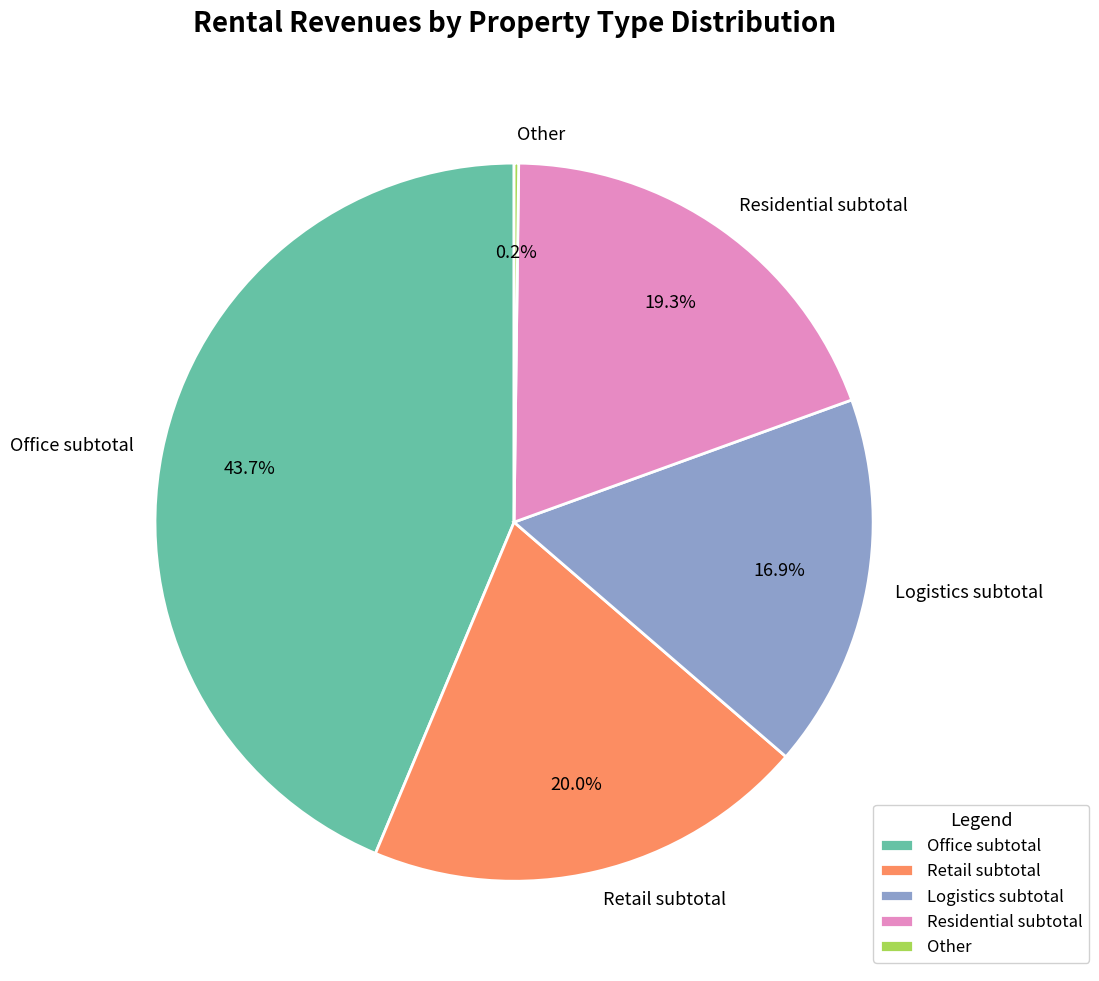

What is the largest slice in the pie chart?

Office subtotal